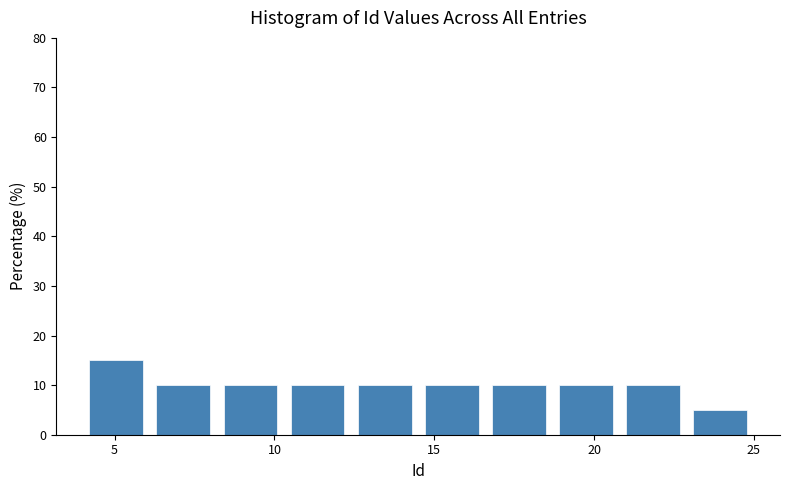

Reading left to right, list every bar in this chart as the range it spans on the x-axis followed by its height. Neither the bar edges nor the heights are printed on the chart, so give them approximately, as read against the axes.

4.0 to 6.1: 15
6.1 to 8.2: 10
8.2 to 10.3: 10
10.3 to 12.4: 10
12.4 to 14.5: 10
14.5 to 16.6: 10
16.6 to 18.7: 10
18.7 to 20.8: 10
20.8 to 22.9: 10
22.9 to 25.0: 5